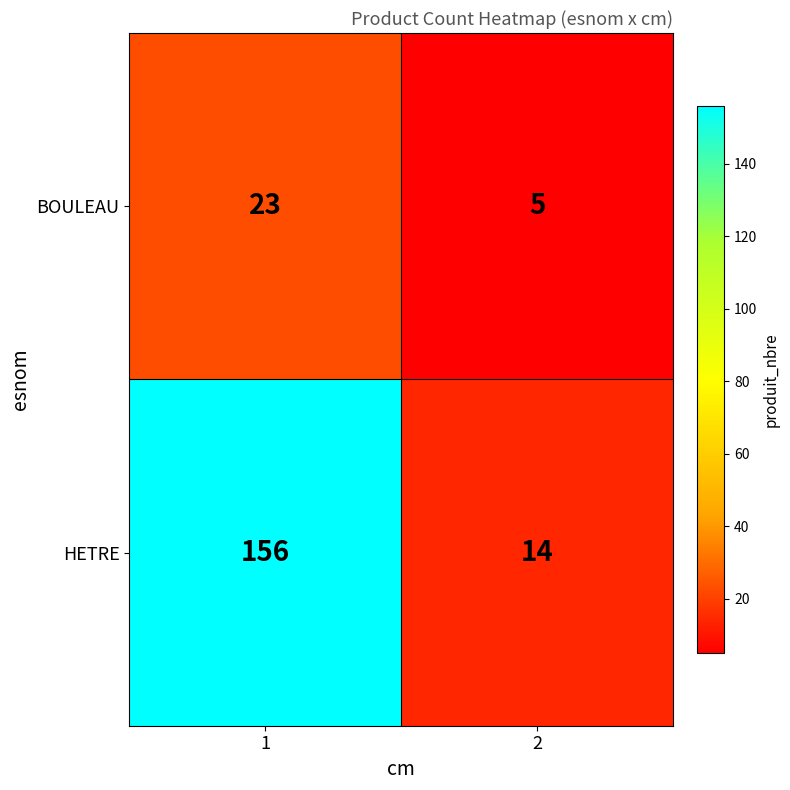

Read the BOULEAU value at 1.

23